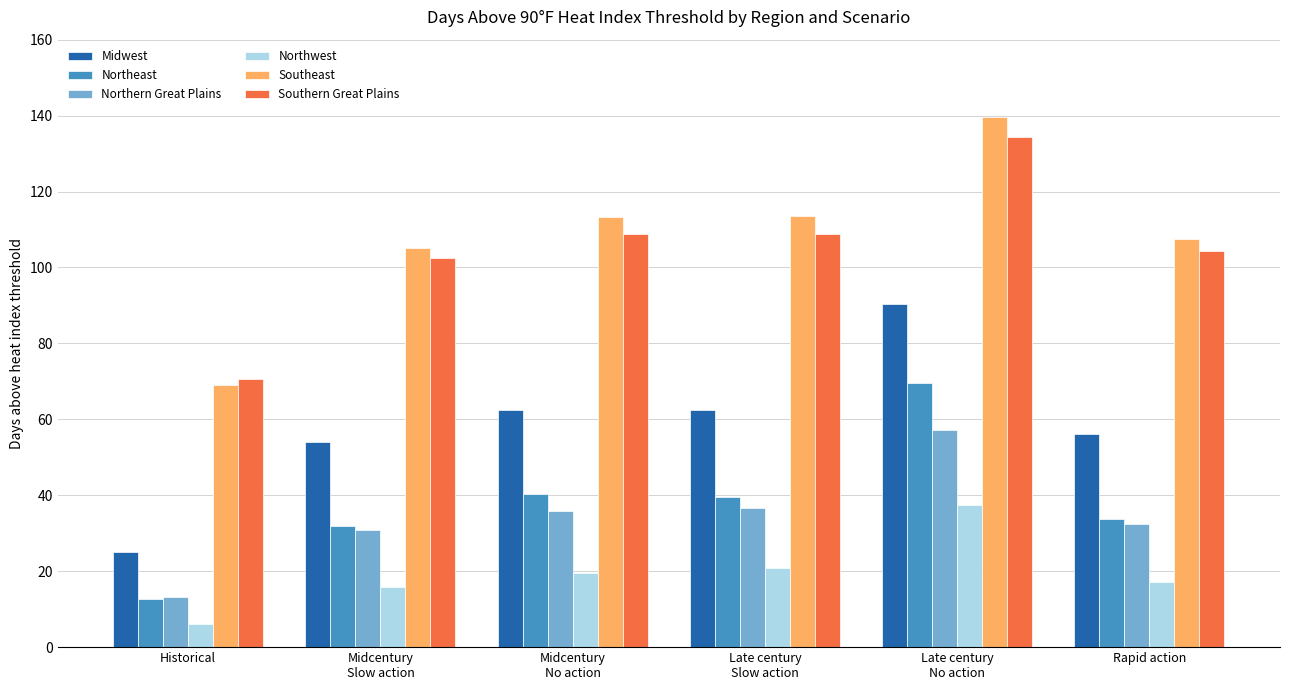

Are the bars horizontal?

No